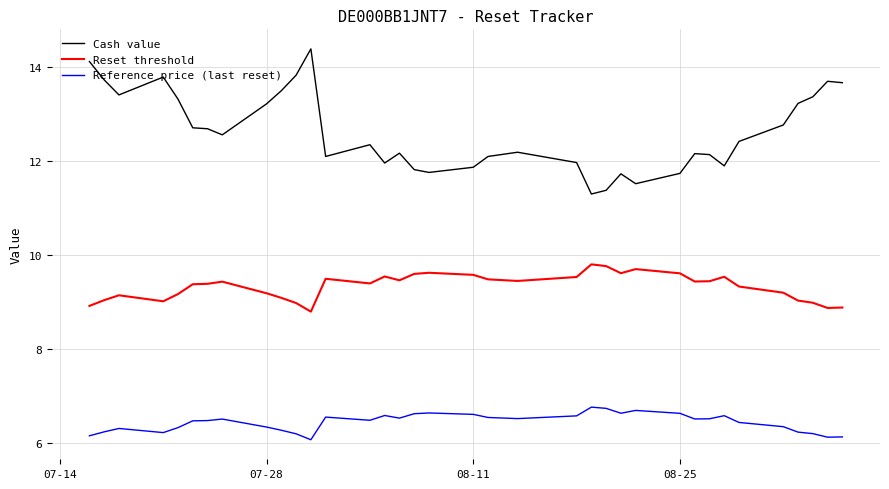

Count the number of categories in the chart.

36